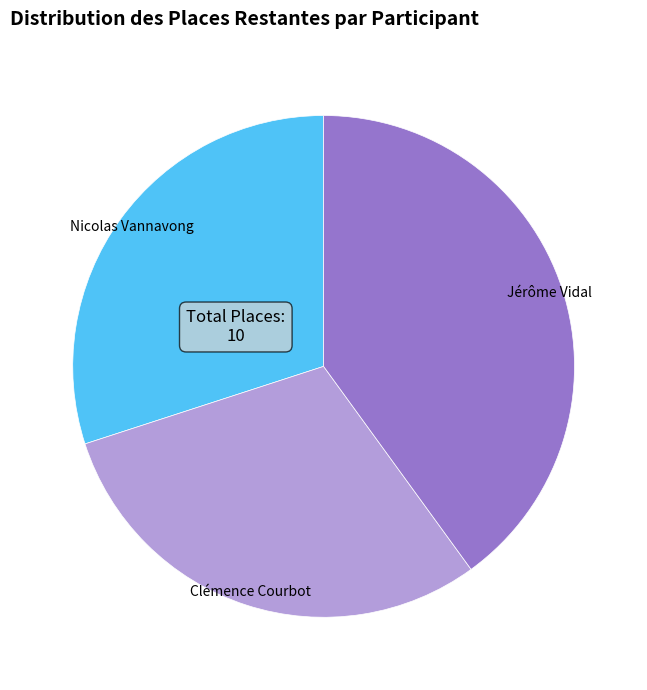

Do Jérôme Vidal and Nicolas Vannavong together represent more than half of the pie?

Yes